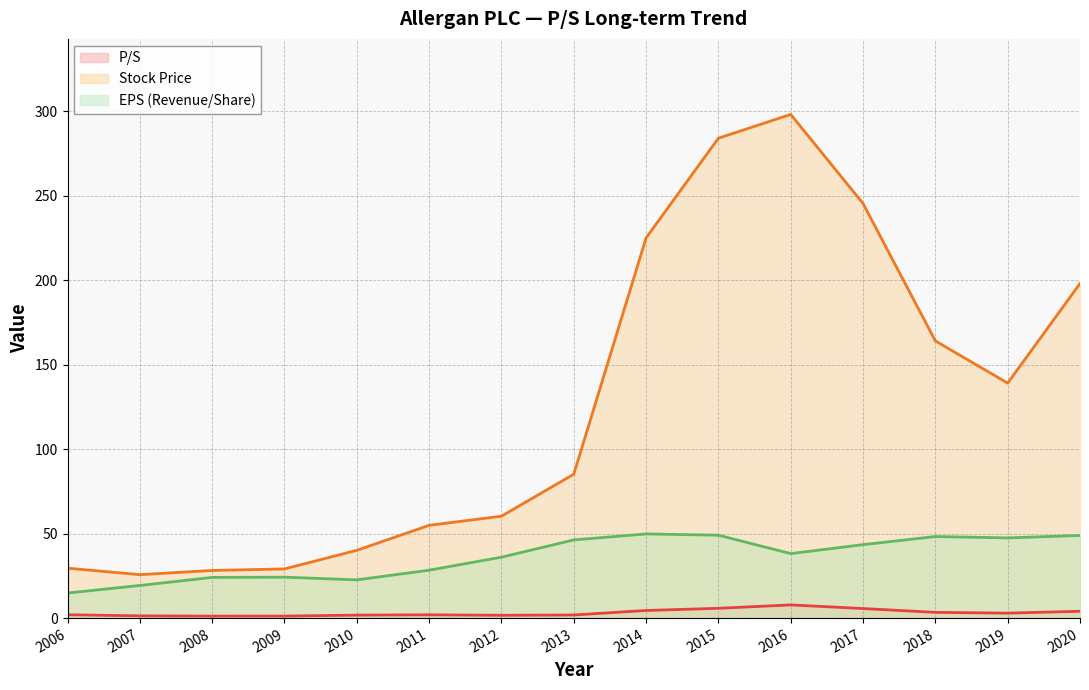

Reading left to right, what are all the values shown in this chart?

P/S: 2006=2.0	2007=1.3	2008=1.2	2009=1.2	2010=1.8	2011=1.9	2012=1.7	2013=1.8	2014=4.5	2015=5.8	2016=7.8	2017=5.7	2018=3.4	2019=2.9	2020=4.0
Stock Price: 2006=29.6	2007=25.7	2008=28.2	2009=29.1	2010=40.1	2011=54.9	2012=60.3	2013=85.2	2014=225.0	2015=284.0	2016=298.1	2017=245.4	2018=164.0	2019=139.1	2020=198.0
EPS (Revenue/Share): 2006=14.8	2007=19.3	2008=24.1	2009=24.2	2010=22.6	2011=28.4	2012=36.0	2013=46.3	2014=49.8	2015=49.1	2016=38.2	2017=43.5	2018=48.3	2019=47.5	2020=48.9